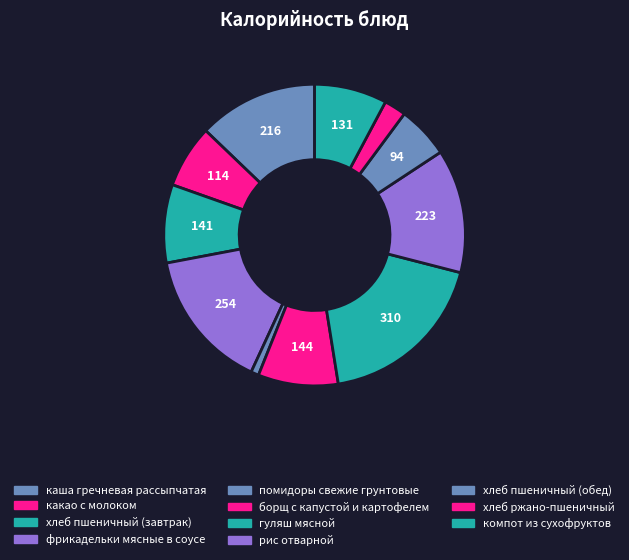

Which category has the biggest portion of the pie?

гуляш мясной